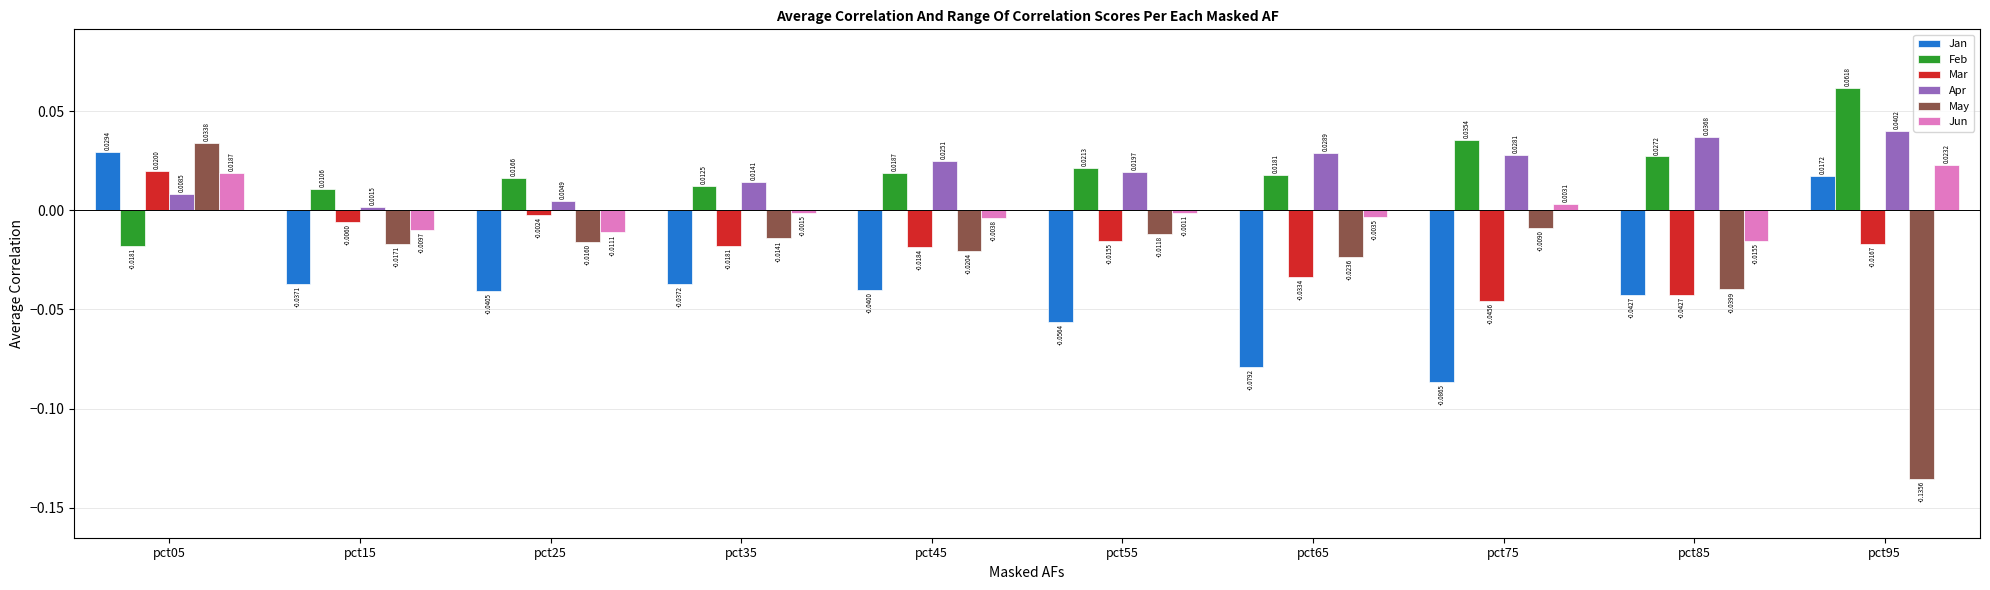

Between pct15 and pct75, which series saw the biggest shift?

Jan